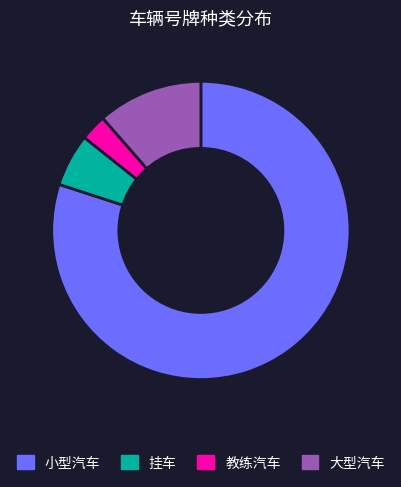

Does any single category account for the majority?

Yes